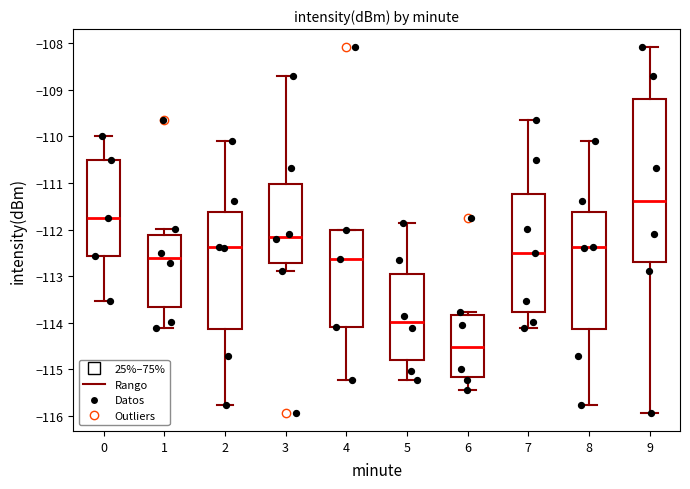

Reading left to right, read every box against the y-axis: the position of its median line, the range the box covers, and the ends of its whiskers. The values are not printed on the chart, so give them approximately, as read against the axis.

0: median -111.8, box -112.6 to -110.5, whiskers -113.5 to -110.0
1: median -112.6, box -113.7 to -112.1, whiskers -114.1 to -112.0
2: median -112.4, box -114.1 to -111.6, whiskers -115.8 to -110.1
3: median -112.1, box -112.7 to -111.0, whiskers -112.9 to -108.7
4: median -112.6, box -114.1 to -112.0, whiskers -115.2 to -112.0
5: median -114.0, box -114.8 to -113.0, whiskers -115.2 to -111.9
6: median -114.5, box -115.2 to -113.8, whiskers -115.4 to -113.8 (just above the box's upper edge)
7: median -112.5, box -113.8 to -111.2, whiskers -114.1 to -109.6
8: median -112.4, box -114.1 to -111.6, whiskers -115.8 to -110.1
9: median -111.4, box -112.7 to -109.2, whiskers -115.9 to -108.1